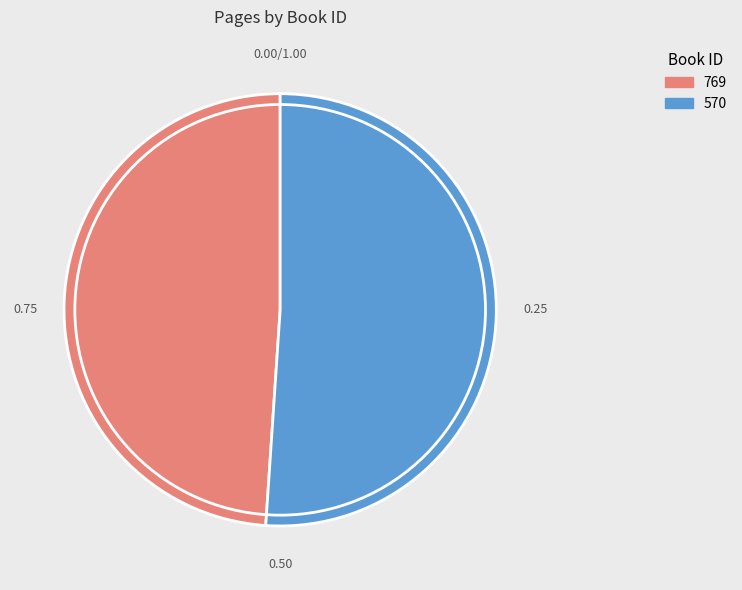

Which slice is the largest?

570